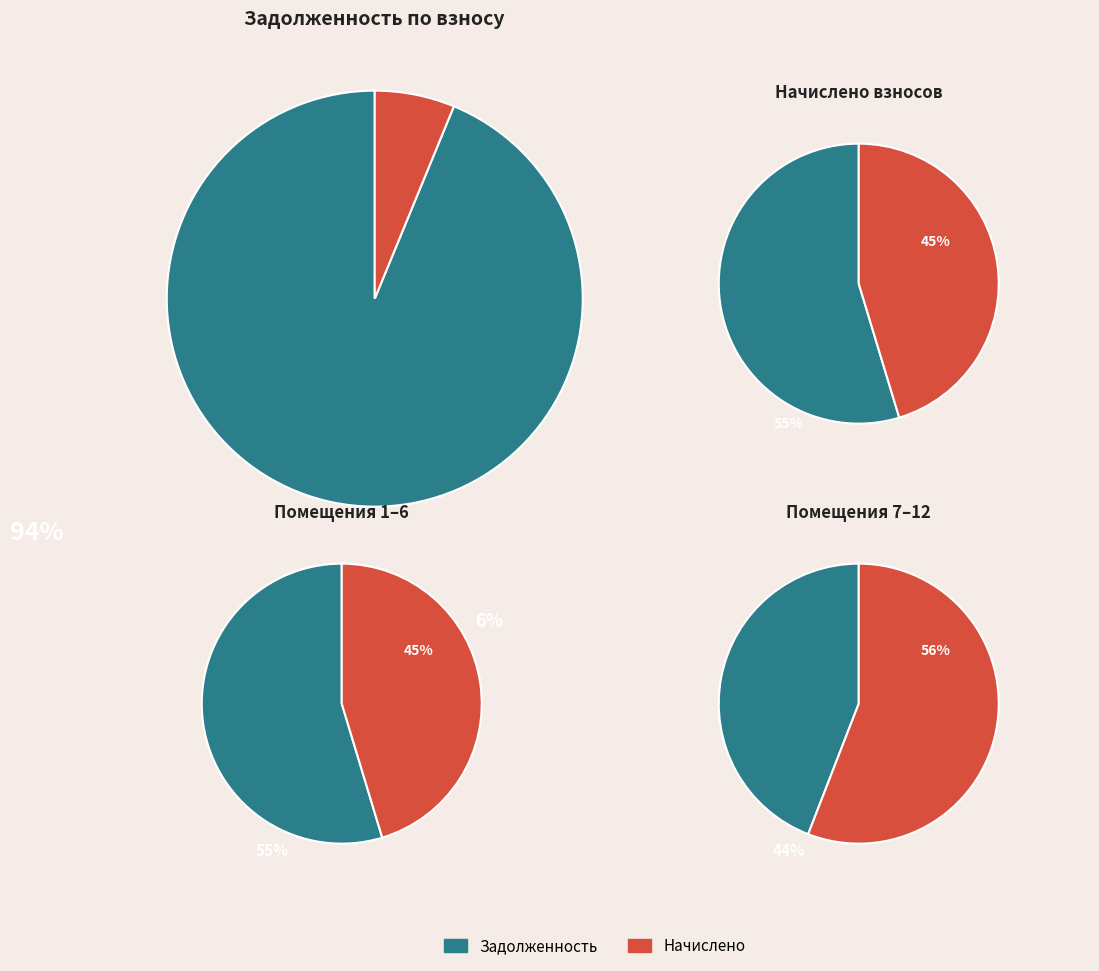

Is it true that 8 is 7% of the pie?

True